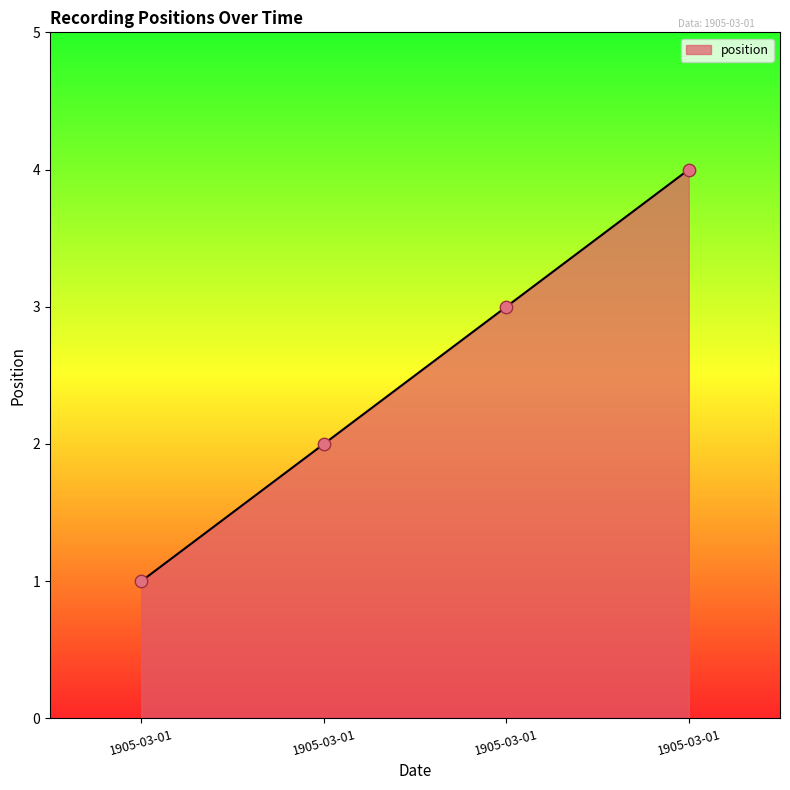

Approximately how many times larger is the value at 1905-03-01 compared to 1905-03-01?

3.0